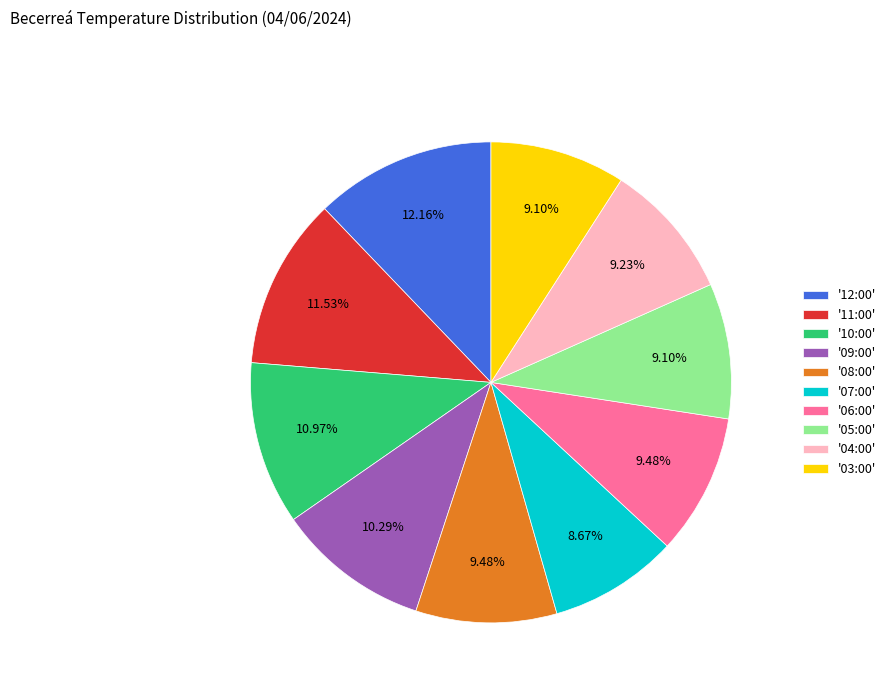

Is there a majority slice in this chart?

No